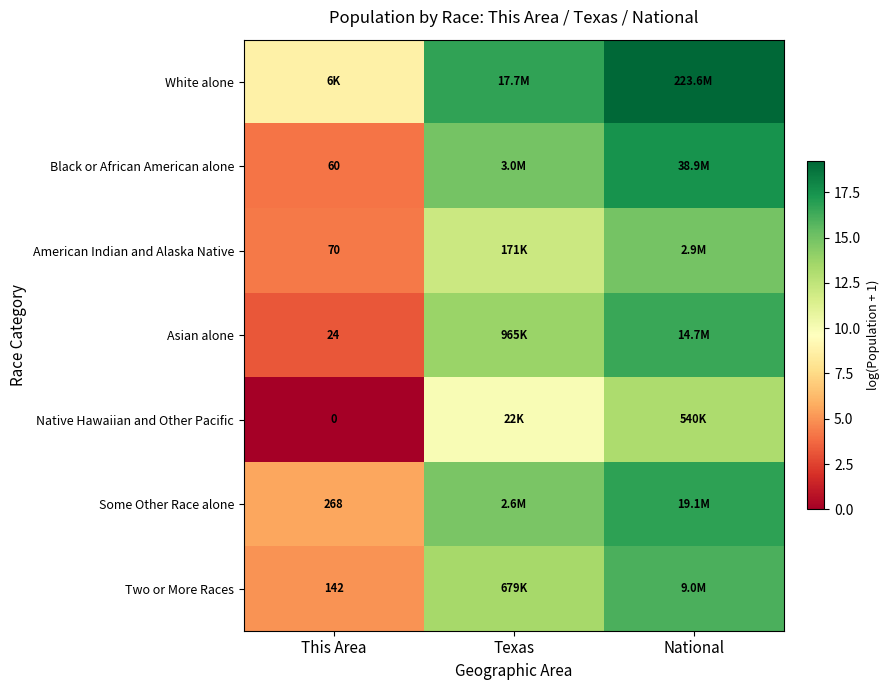

Which has a higher value, This Area or National?

National